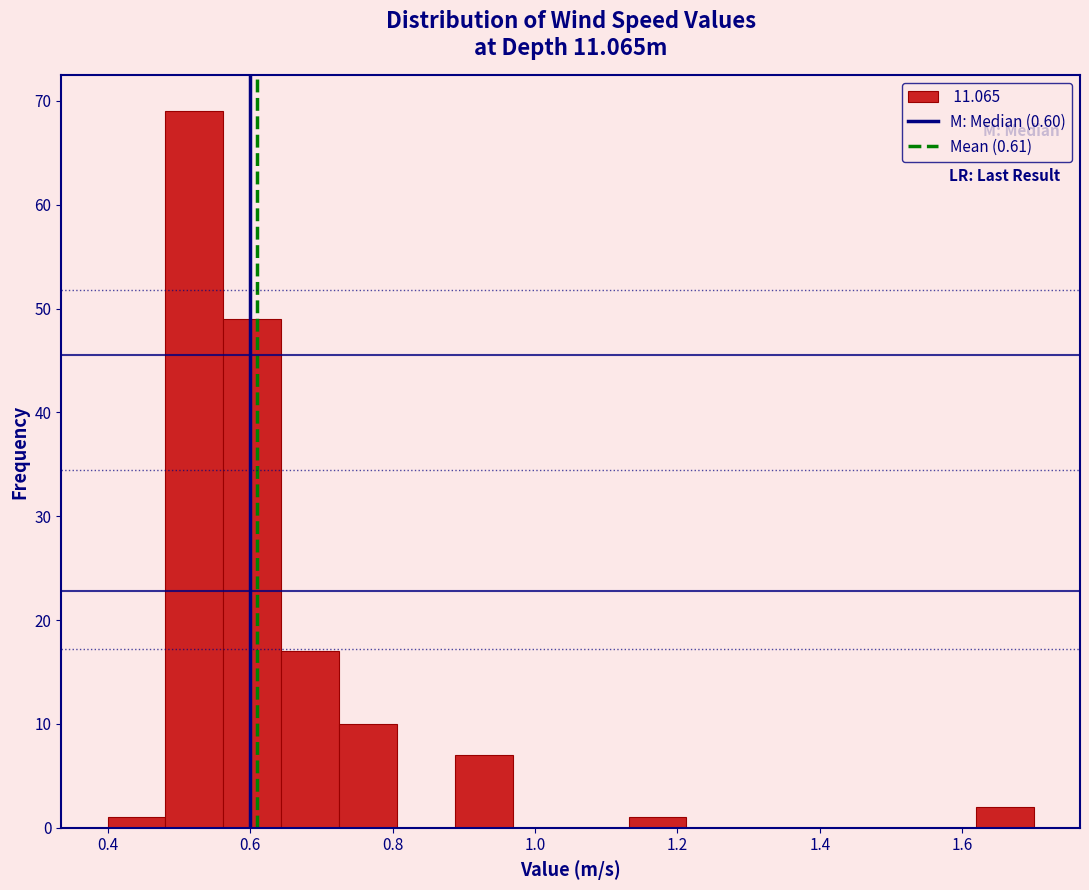

Reading left to right, transcribe this chart: for each bar, give the range it covers on the x-axis and its height. Neither the bar edges nor the heights are printed on the chart, so give them approximately, as read against the axes.

0.40 to 0.48: 1
0.48 to 0.56: 69
0.56 to 0.64: 49
0.64 to 0.72: 17
0.72 to 0.80: 10
0.80 to 0.88: 0
0.88 to 0.96: 7
0.96 to 1.06: 0
1.06 to 1.14: 0
1.14 to 1.22: 1
1.22 to 1.30: 0
1.30 to 1.38: 0
1.38 to 1.46: 0
1.46 to 1.54: 0
1.54 to 1.62: 0
1.62 to 1.70: 2